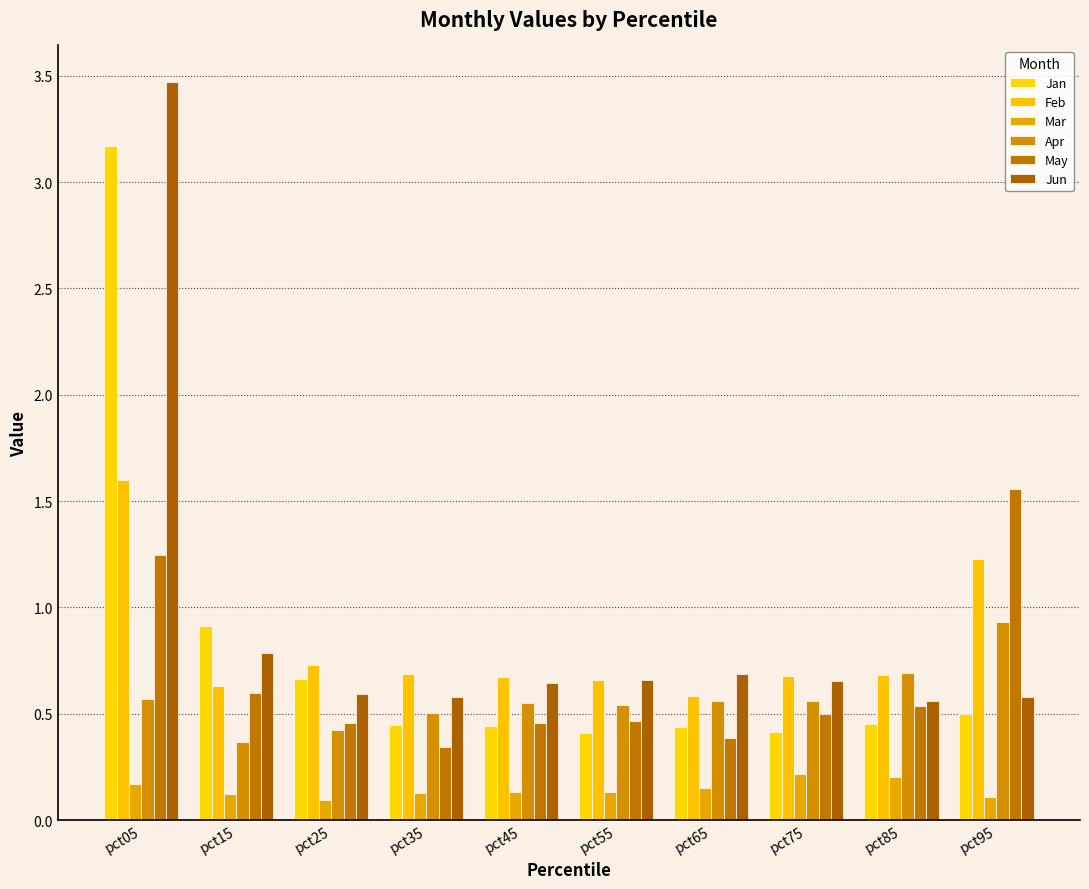

Are the bars grouped side by side (vs. stacked)?

Yes